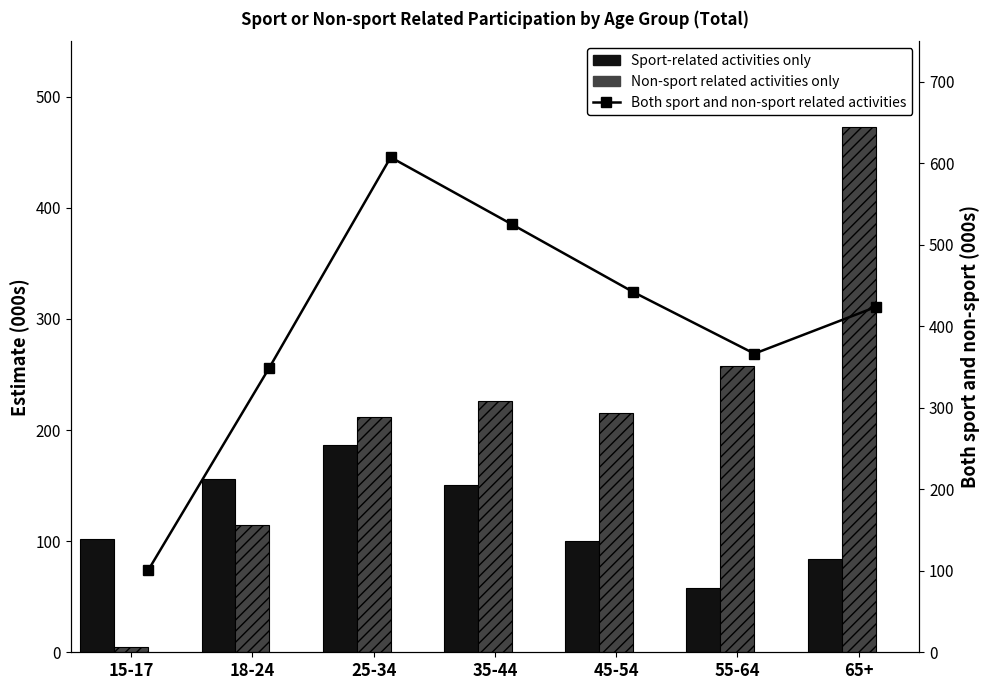

Rank the series by their average value, from lowest to highest.

Sport-related activities only, Non-sport related activities only, Both sport and non-sport related activities